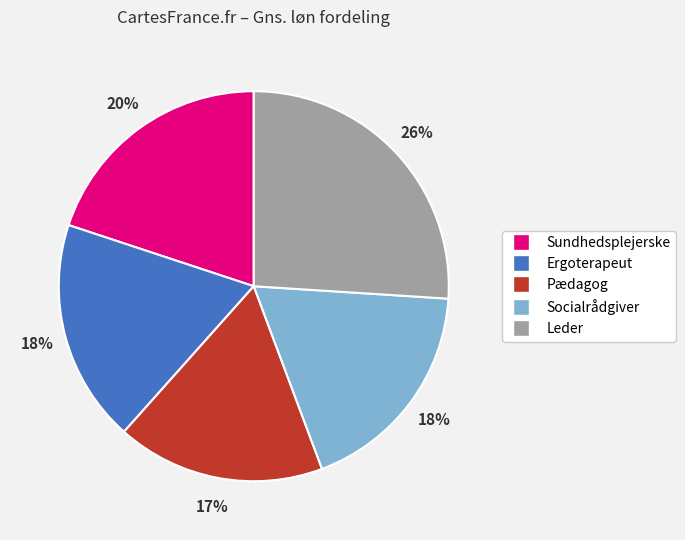

To the nearest percent, what is the difference between the Pædagog and Sundhedsplejerske slice percentages?

3%